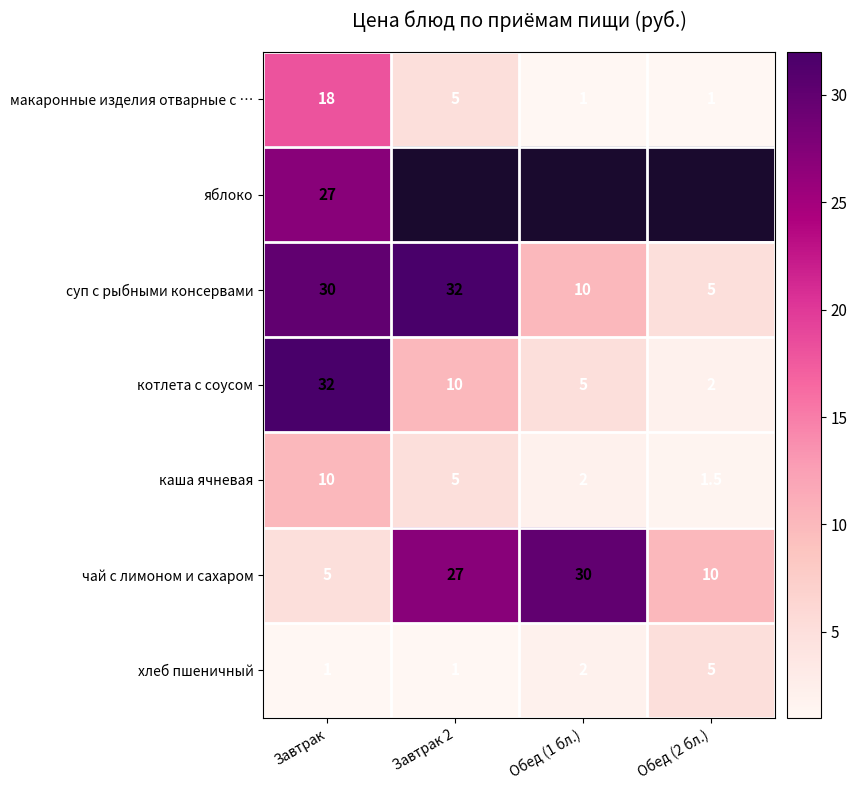

Where does the макаронные изделия отварные с … series first go above 5?

Завтрак